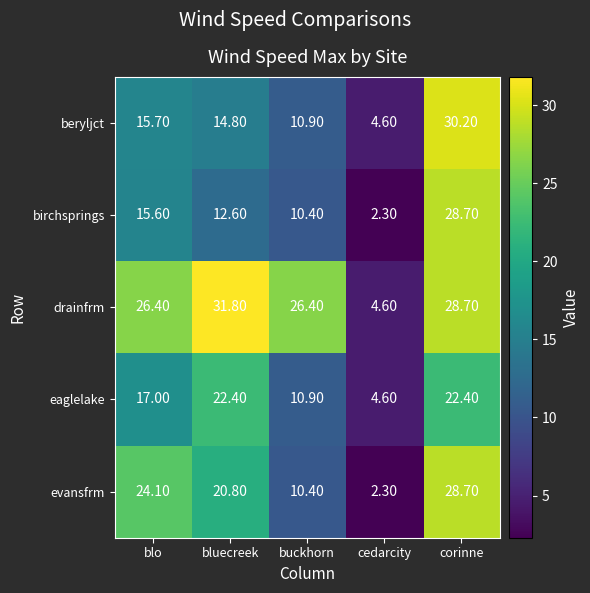

What is the minimum value shown in the chart?

2.3